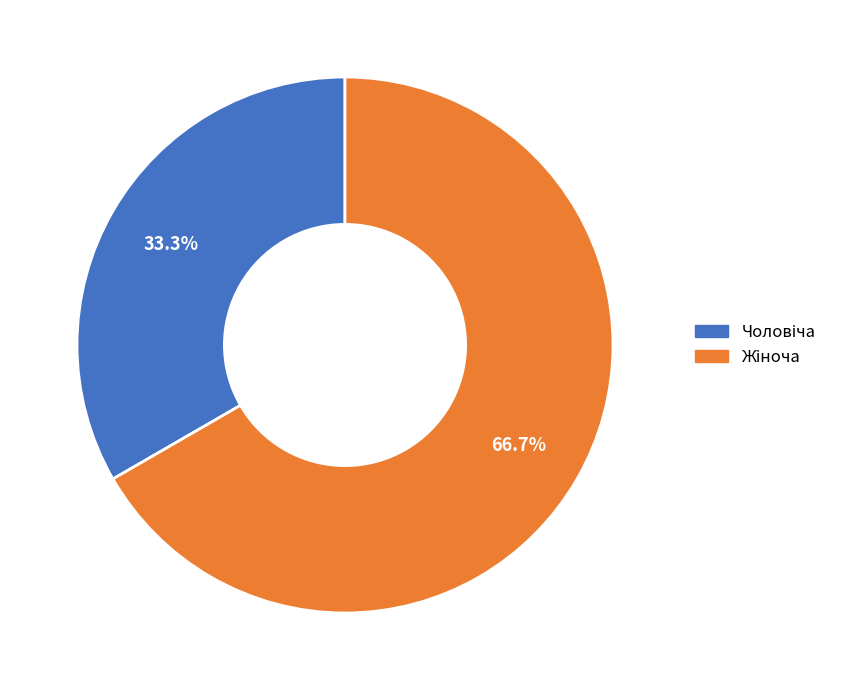

Is there a majority slice in this chart?

Yes